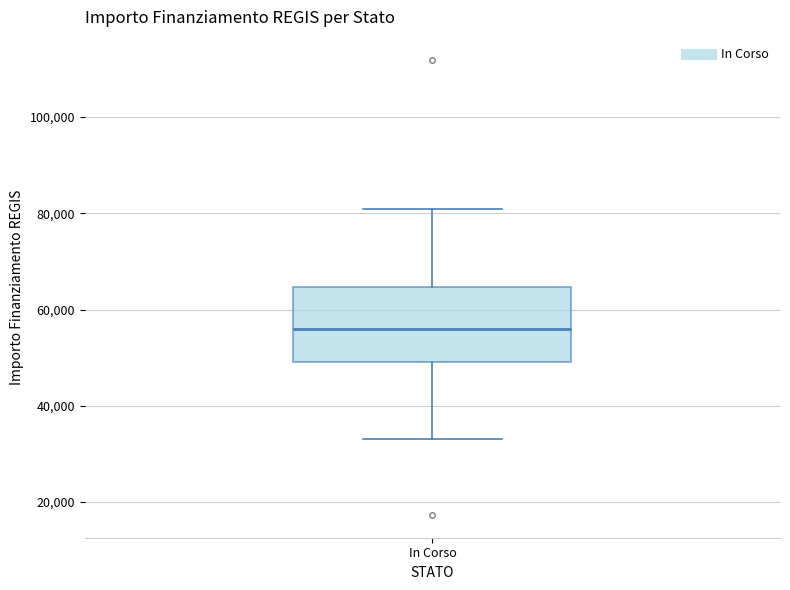

Where is the lower edge of the box for In Corso on the y-axis? The values are not printed on the chart, so give them approximately, as read against the axis.

50000